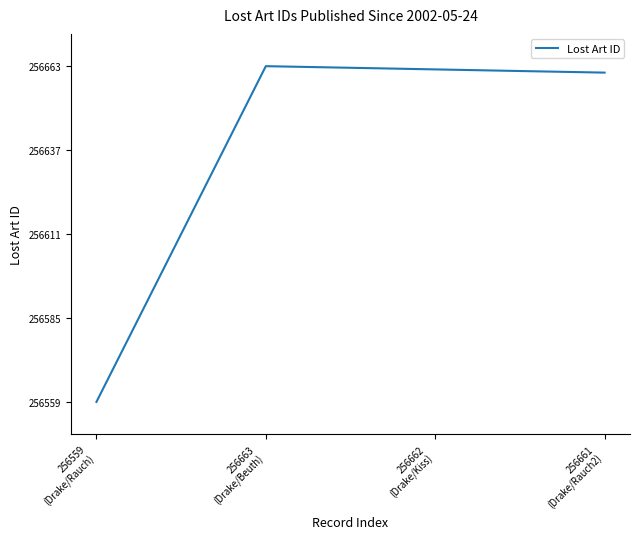

Reading left to right, transcribe all the data shown in this chart.

256559	256663	256662	256661